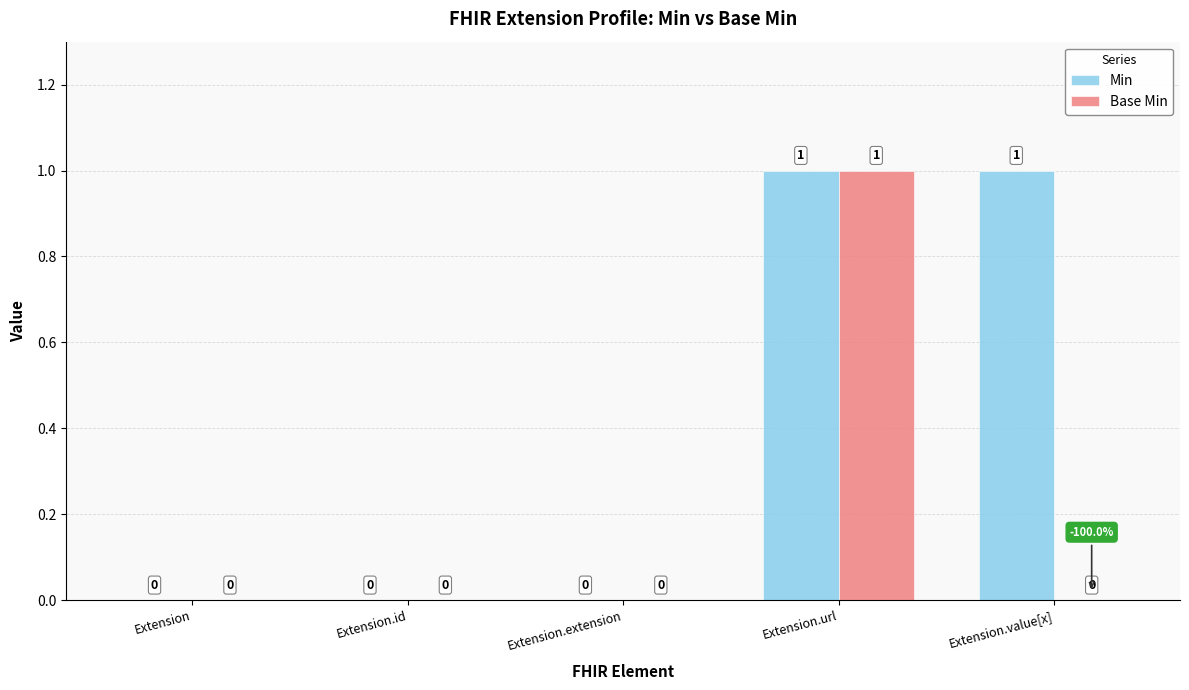

The value of Base Min at Extension is 0. True or false?

True